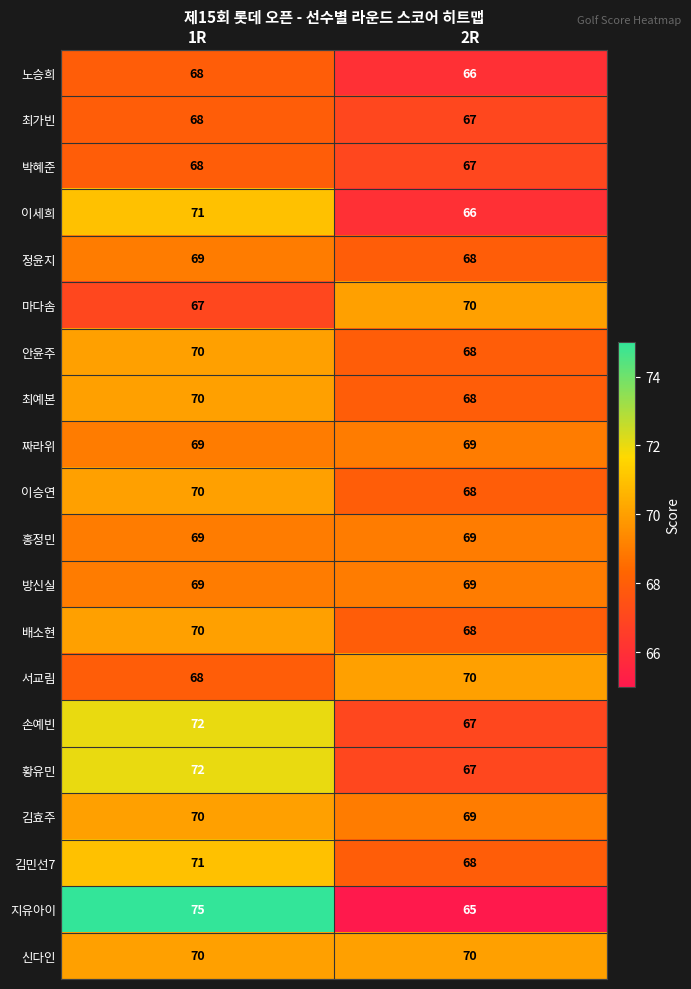

What is the smallest value displayed?

65